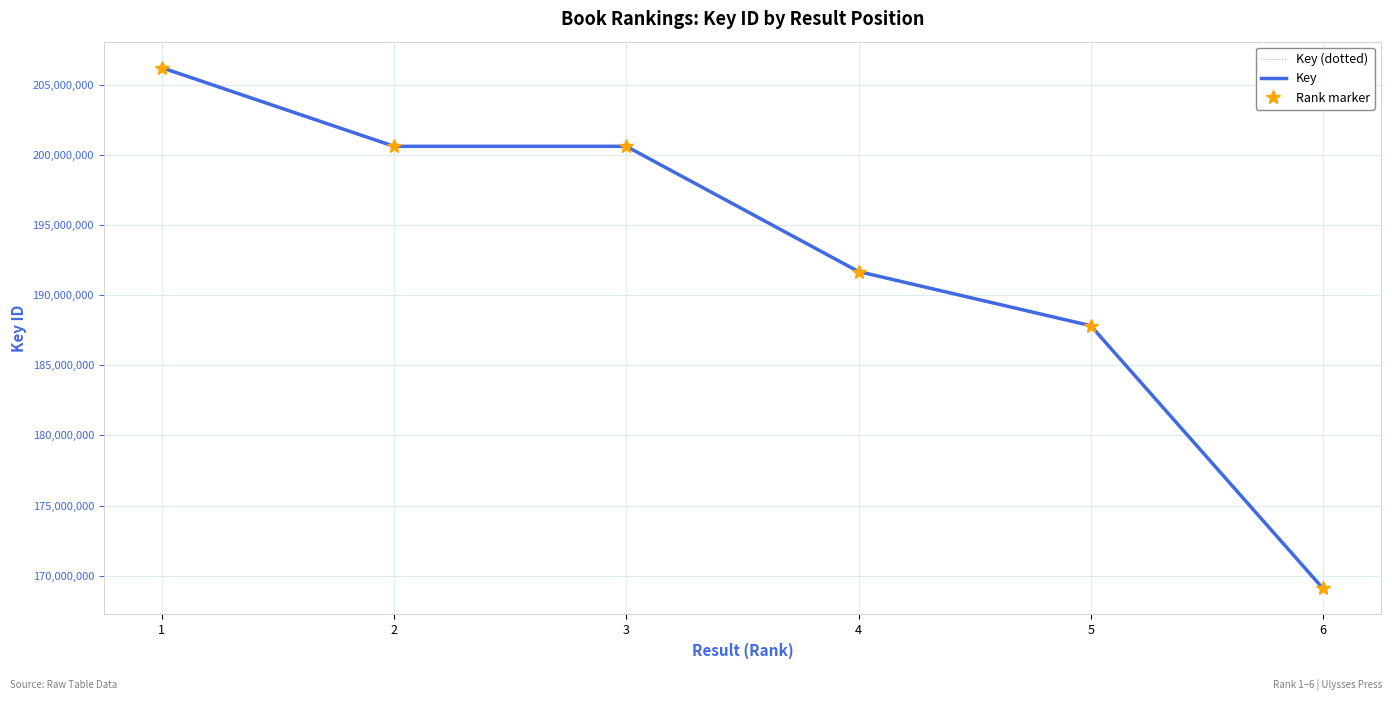

Is it true that Key (dotted) equals 42697925 at 1?

False